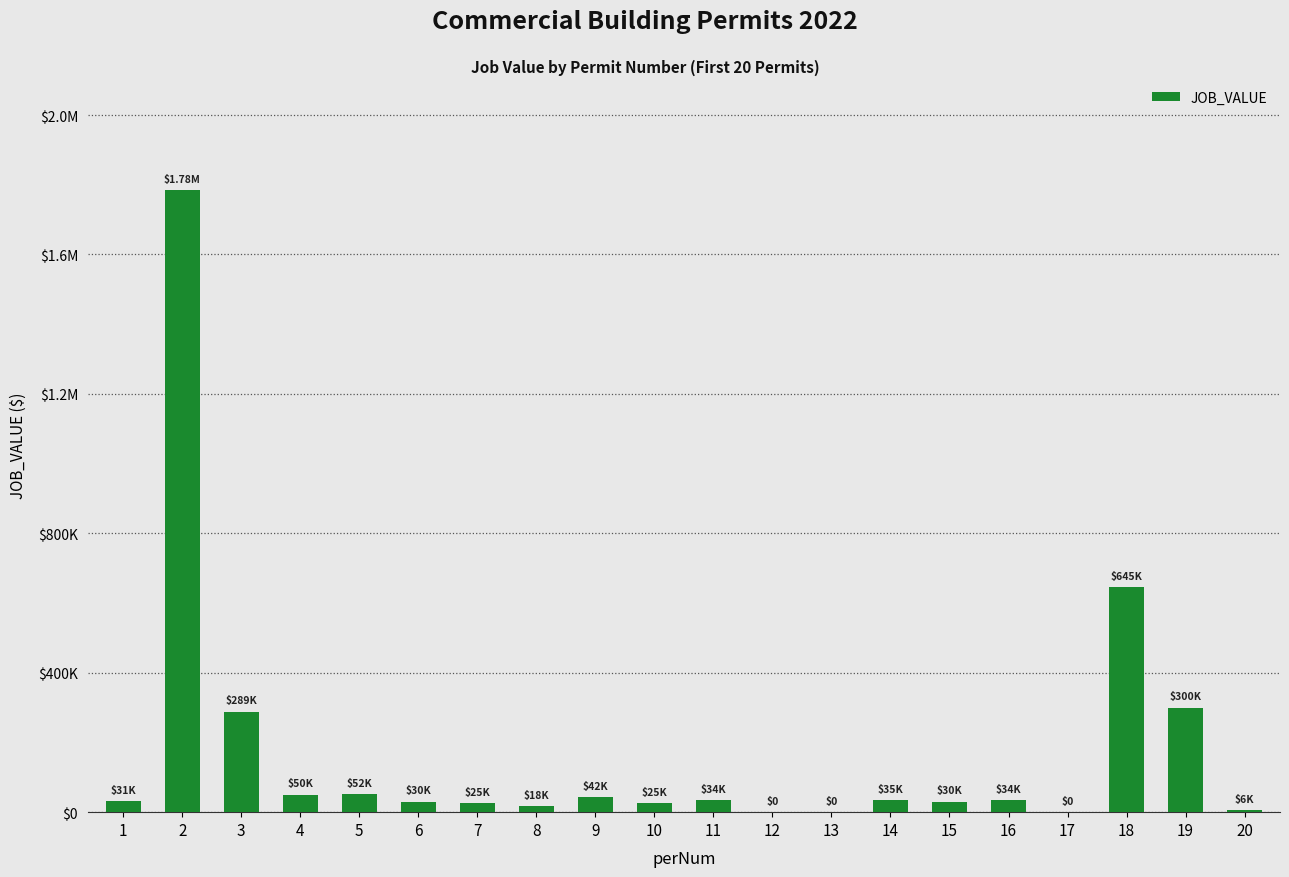

Rank the categories by value from lowest to highest.

12, 13, 17, 20, 8, 7, 10, 6, 15, 1, 11, 16, 14, 9, 4, 5, 3, 19, 18, 2